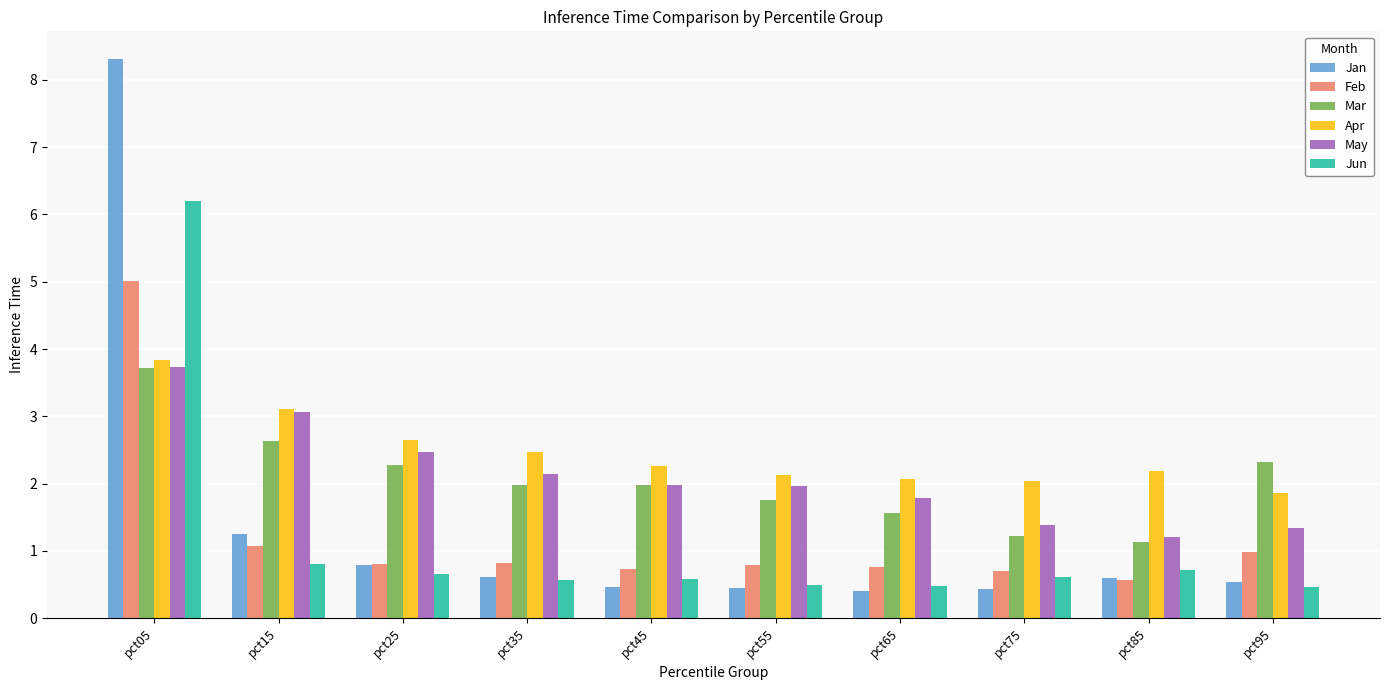

What is the total value across all series at pct45?

8.0